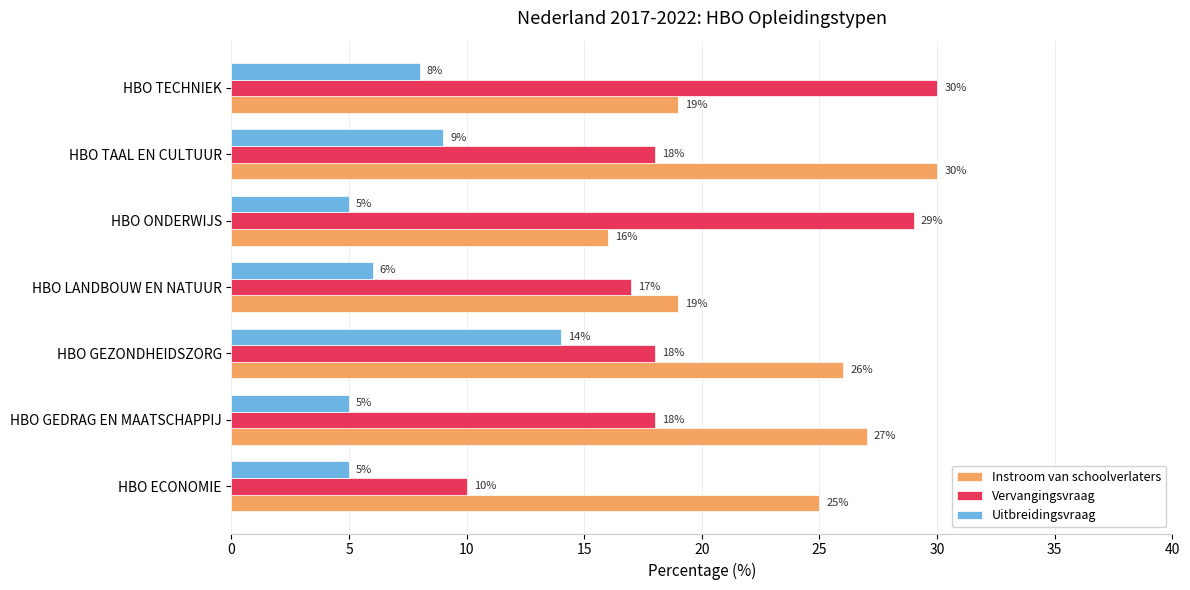

What is the total value across all series at HBO ECONOMIE?

40